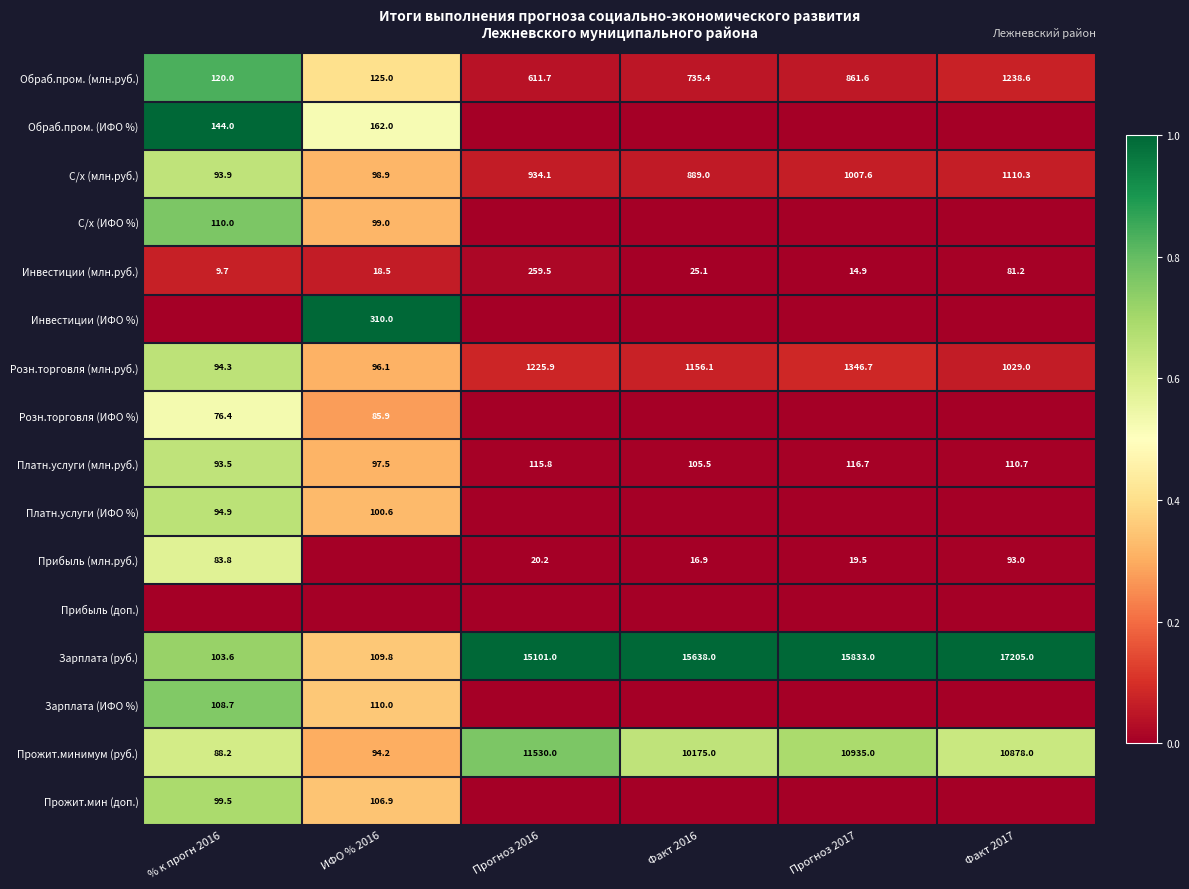

At which label does С/х (млн.руб.) reach its minimum?

% к прогн 2016